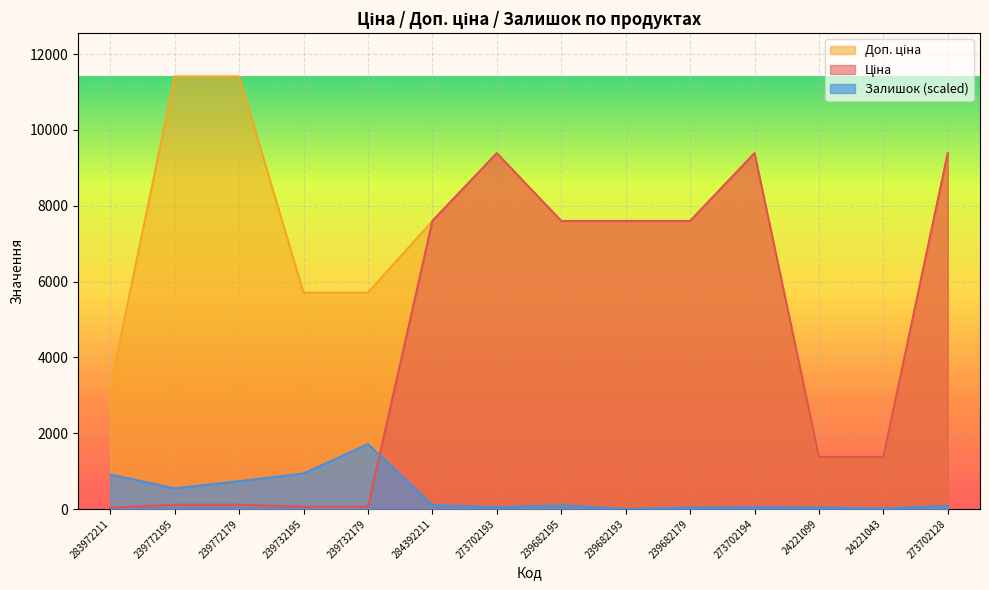

Where is Доп. ціна nearest to the value 6392?

239732195